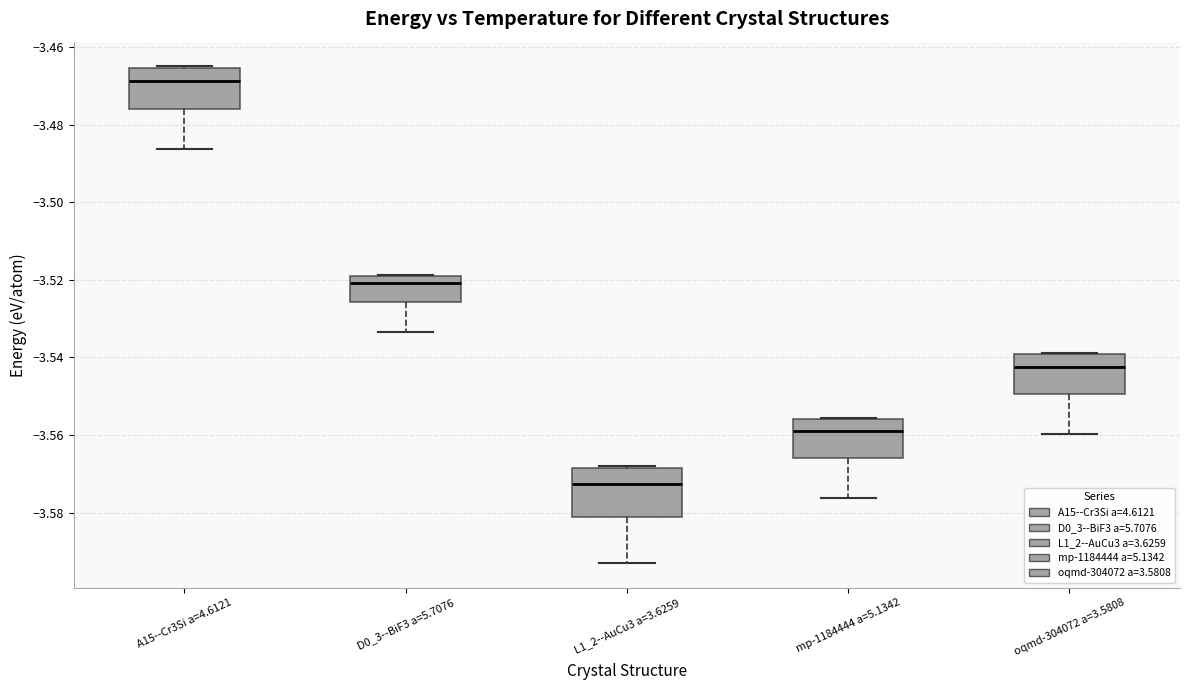

Which box's median line is the lowest?

L1_2--AuCu3 a=3.6259